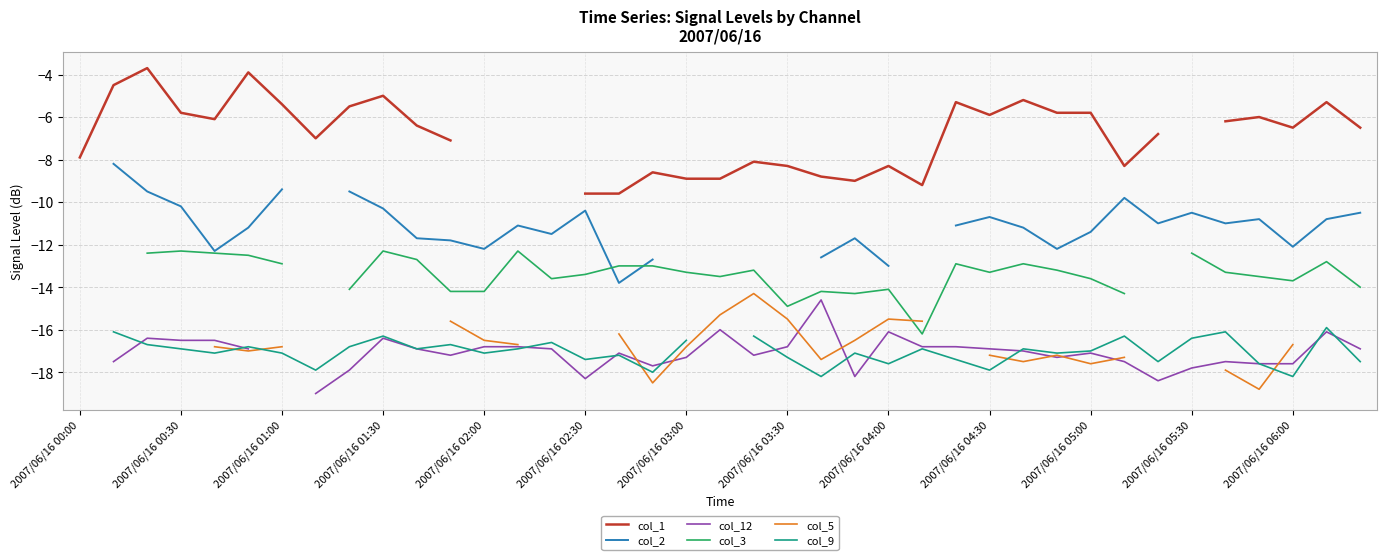

The col_12 series shows -16.9 at 38. True or false?

True